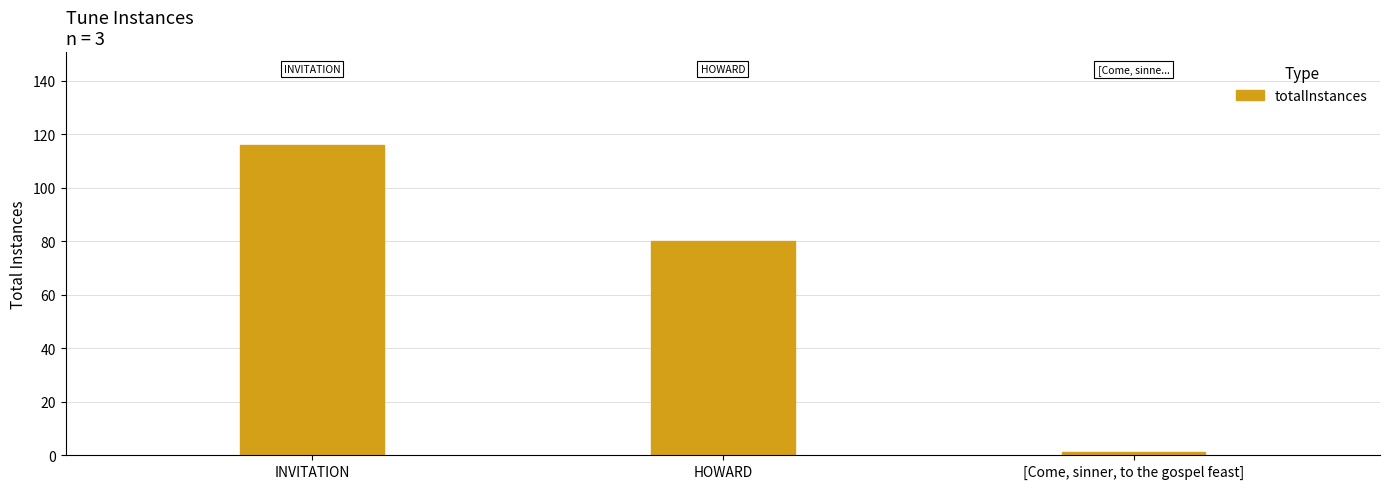

How many bars are there in total?

3